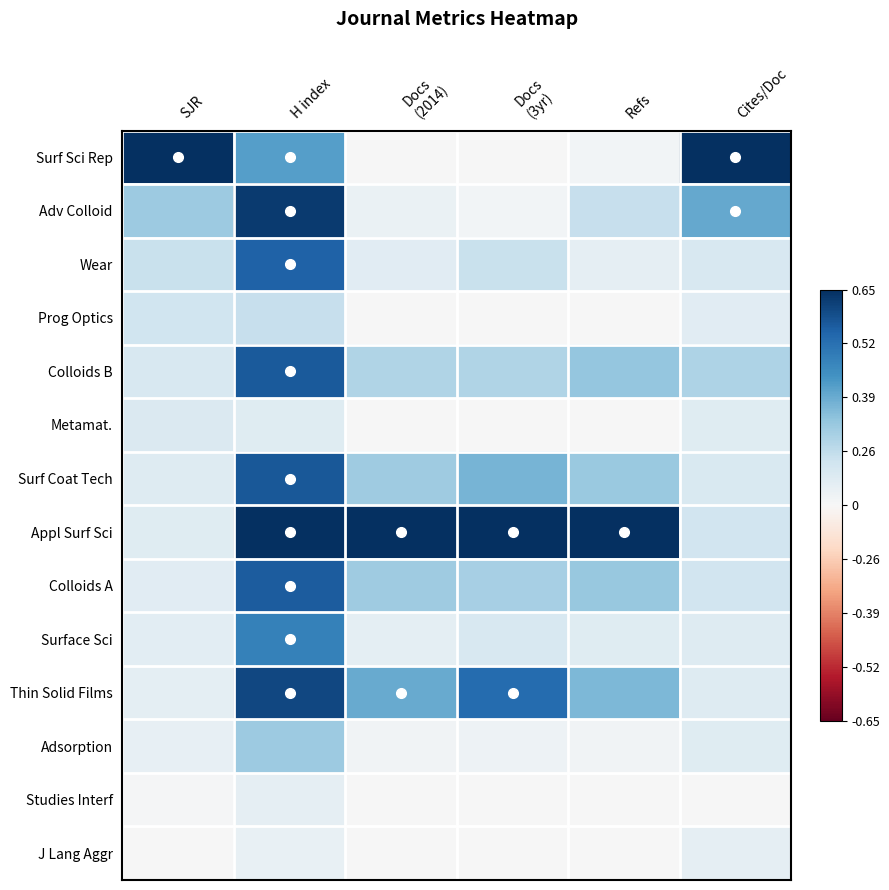

Reading left to right, list all the values displayed in this chart.

Surf Sci Rep: SJR=1.0	H index=0.6	Docs
(2014)=0.0	Docs
(3yr)=0.0	Refs=0.0	Cites/Doc=1.0
Adv Colloid: SJR=0.4	H index=1.0	Docs
(2014)=0.1	Docs
(3yr)=0.0	Refs=0.2	Cites/Doc=0.5
Wear: SJR=0.2	H index=0.8	Docs
(2014)=0.1	Docs
(3yr)=0.2	Refs=0.1	Cites/Doc=0.2
Prog Optics: SJR=0.2	H index=0.2	Docs
(2014)=0.0	Docs
(3yr)=0.0	Refs=0.0	Cites/Doc=0.1
Colloids B: SJR=0.2	H index=0.8	Docs
(2014)=0.3	Docs
(3yr)=0.3	Refs=0.4	Cites/Doc=0.3
Metamat.: SJR=0.1	H index=0.1	Docs
(2014)=0.0	Docs
(3yr)=0.0	Refs=0.0	Cites/Doc=0.1
Surf Coat Tech: SJR=0.1	H index=0.9	Docs
(2014)=0.4	Docs
(3yr)=0.5	Refs=0.4	Cites/Doc=0.2
Appl Surf Sci: SJR=0.1	H index=1.0	Docs
(2014)=1.0	Docs
(3yr)=1.0	Refs=1.0	Cites/Doc=0.2
Colloids A: SJR=0.1	H index=0.8	Docs
(2014)=0.4	Docs
(3yr)=0.3	Refs=0.4	Cites/Doc=0.2
Surface Sci: SJR=0.1	H index=0.7	Docs
(2014)=0.1	Docs
(3yr)=0.2	Refs=0.1	Cites/Doc=0.1
Thin Solid Films: SJR=0.1	H index=0.9	Docs
(2014)=0.5	Docs
(3yr)=0.8	Refs=0.4	Cites/Doc=0.1
Adsorption: SJR=0.1	H index=0.4	Docs
(2014)=0.0	Docs
(3yr)=0.0	Refs=0.0	Cites/Doc=0.1
Studies Interf: SJR=0.0	H index=0.1	Docs
(2014)=0.0	Docs
(3yr)=0.0	Refs=0.0	Cites/Doc=0.0
J Lang Aggr: SJR=0.0	H index=0.1	Docs
(2014)=0.0	Docs
(3yr)=0.0	Refs=0.0	Cites/Doc=0.1